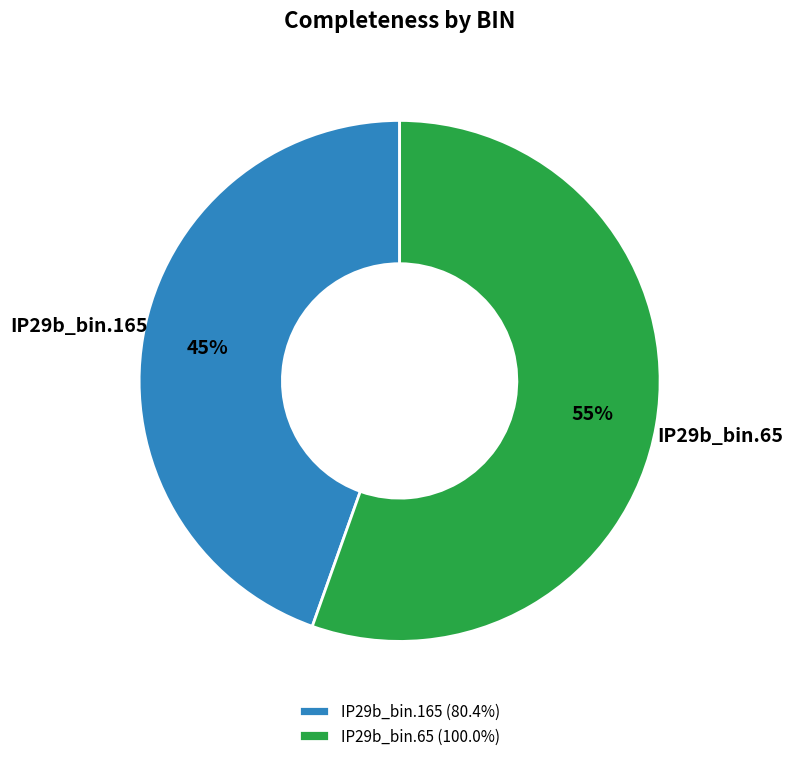

Combined, do IP29b_bin.165 (80.4%) and IP29b_bin.65 (100.0%) account for over 50%?

Yes